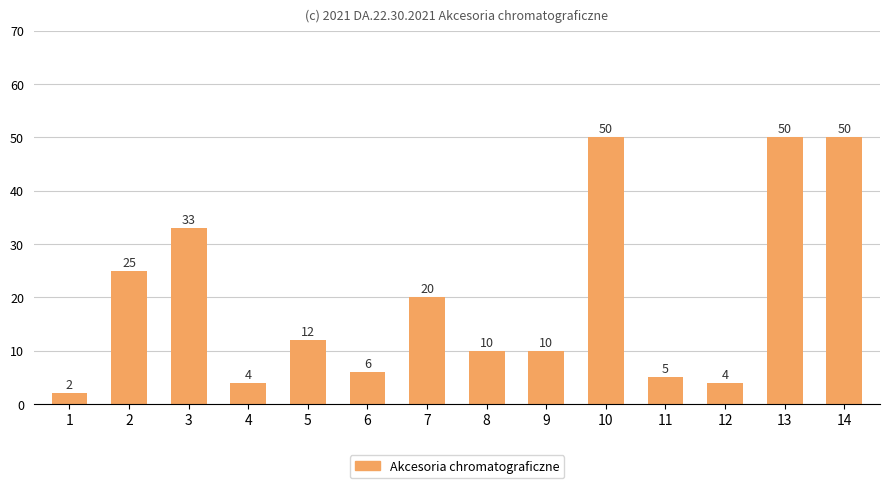

What is the value of the 5th bar from the left?

12